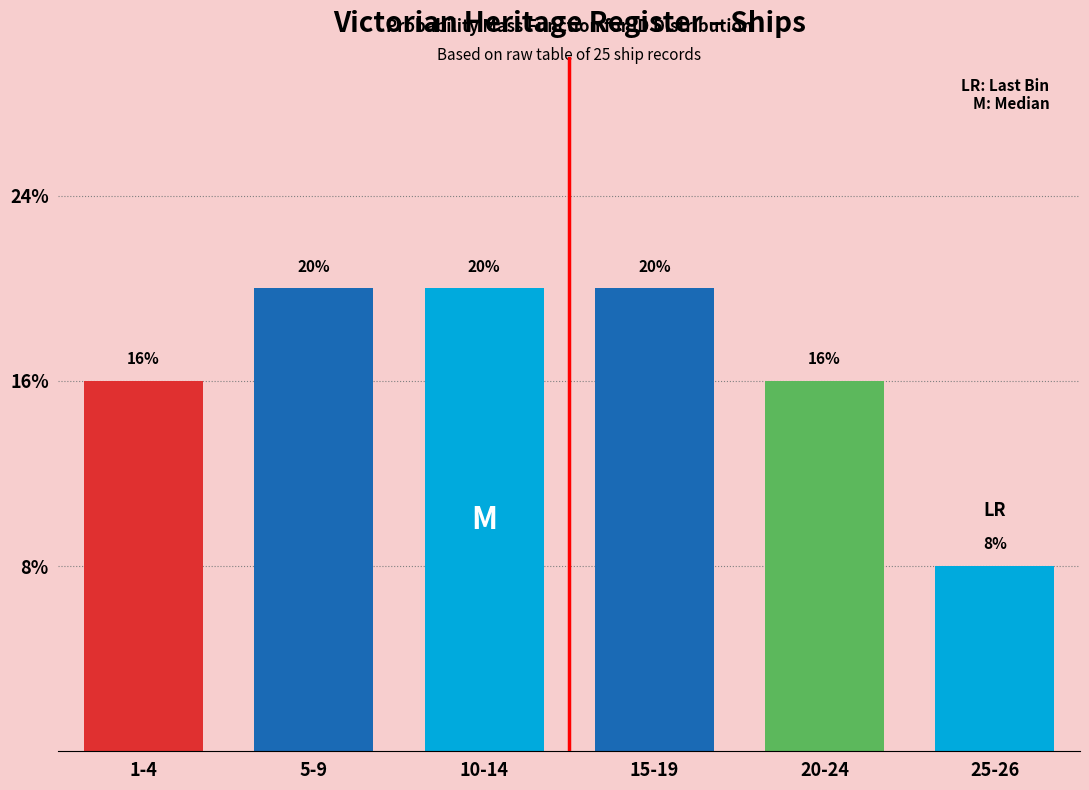

Are the bars horizontal?

No